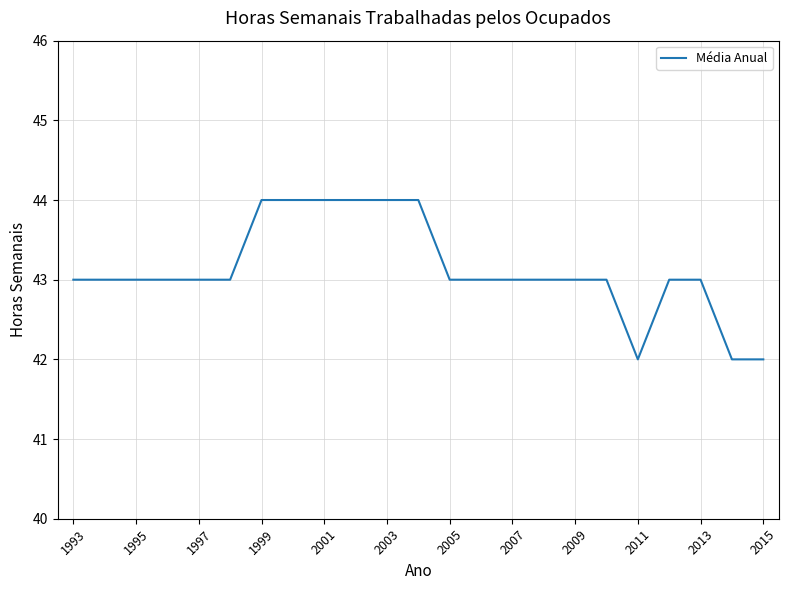

Reading left to right, transcribe all the data shown in this chart.

43	43	43	43	43	43	44	44	44	44	44	44	43	43	43	43	43	43	42	43	43	42	42